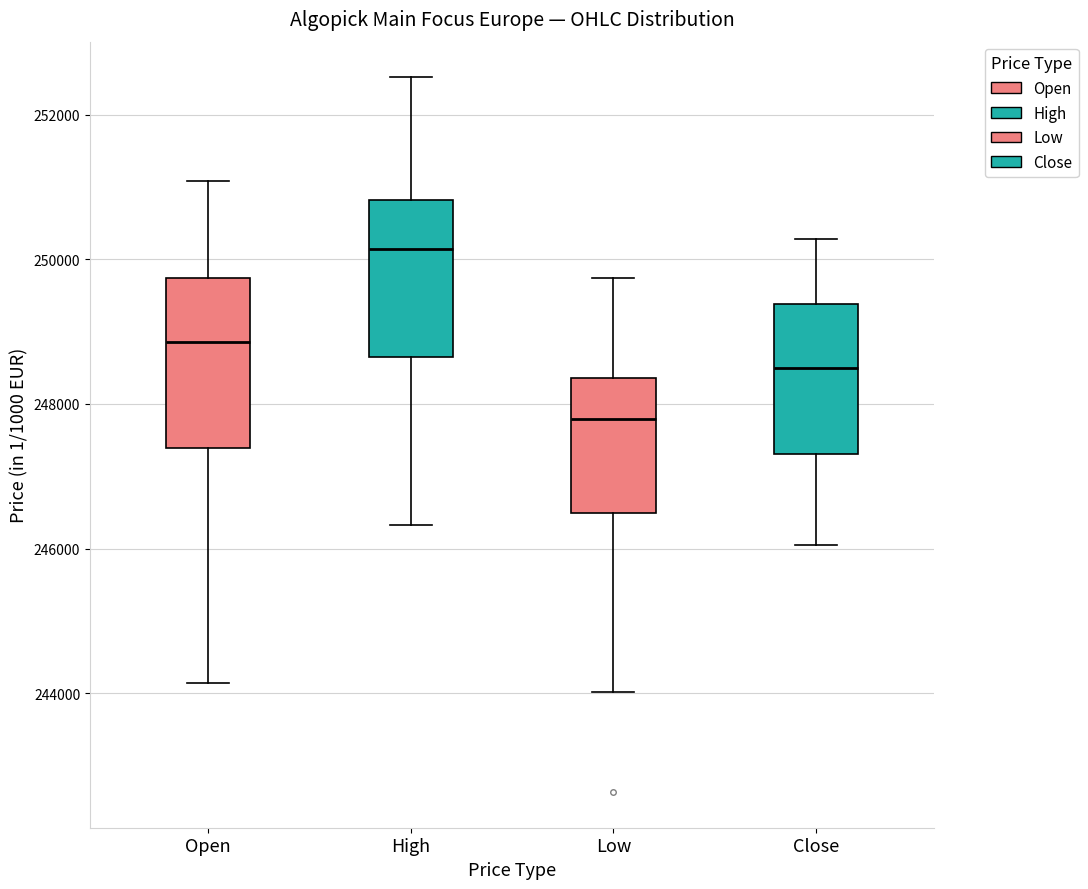

Reading left to right, read every box against the y-axis: the position of its median line, the range the box covers, and the ends of its whiskers. The values are not printed on the chart, so give them approximately, as read against the axis.

Open: median 248800, box 247400 to 249800, whiskers 244200 to 251000
High: median 250200, box 248600 to 250800, whiskers 246400 to 252600
Low: median 247800, box 246400 to 248400, whiskers 244000 to 249800
Close: median 248400, box 247400 to 249400, whiskers 246000 to 250200